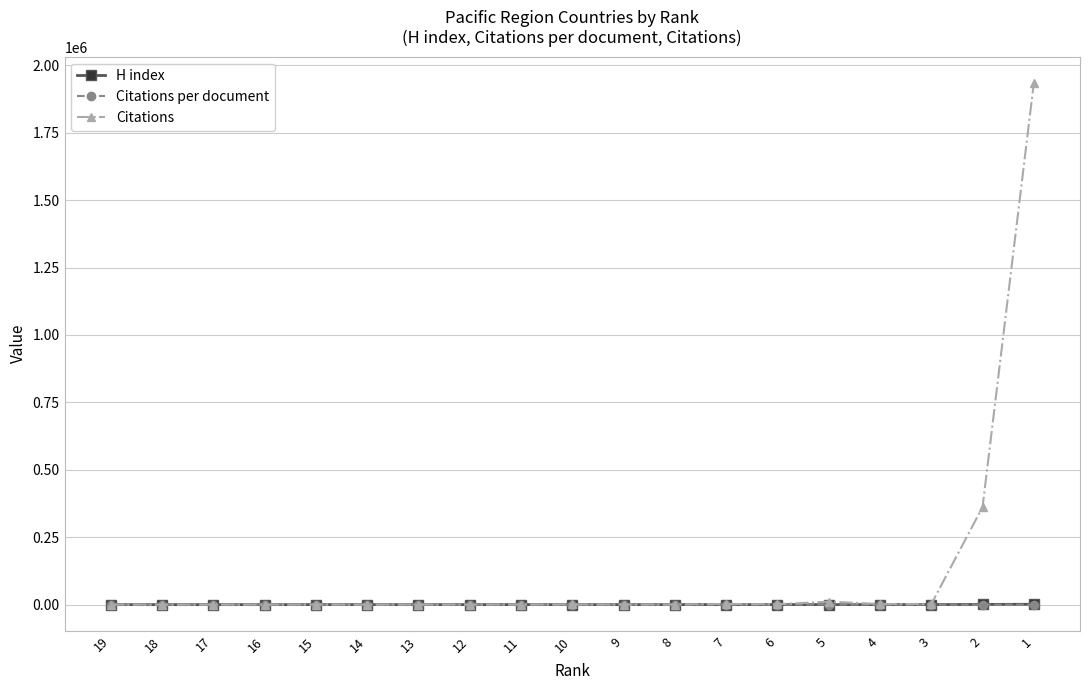

True or false: Citations per document has more than 0 points higher than both neighbors.

True